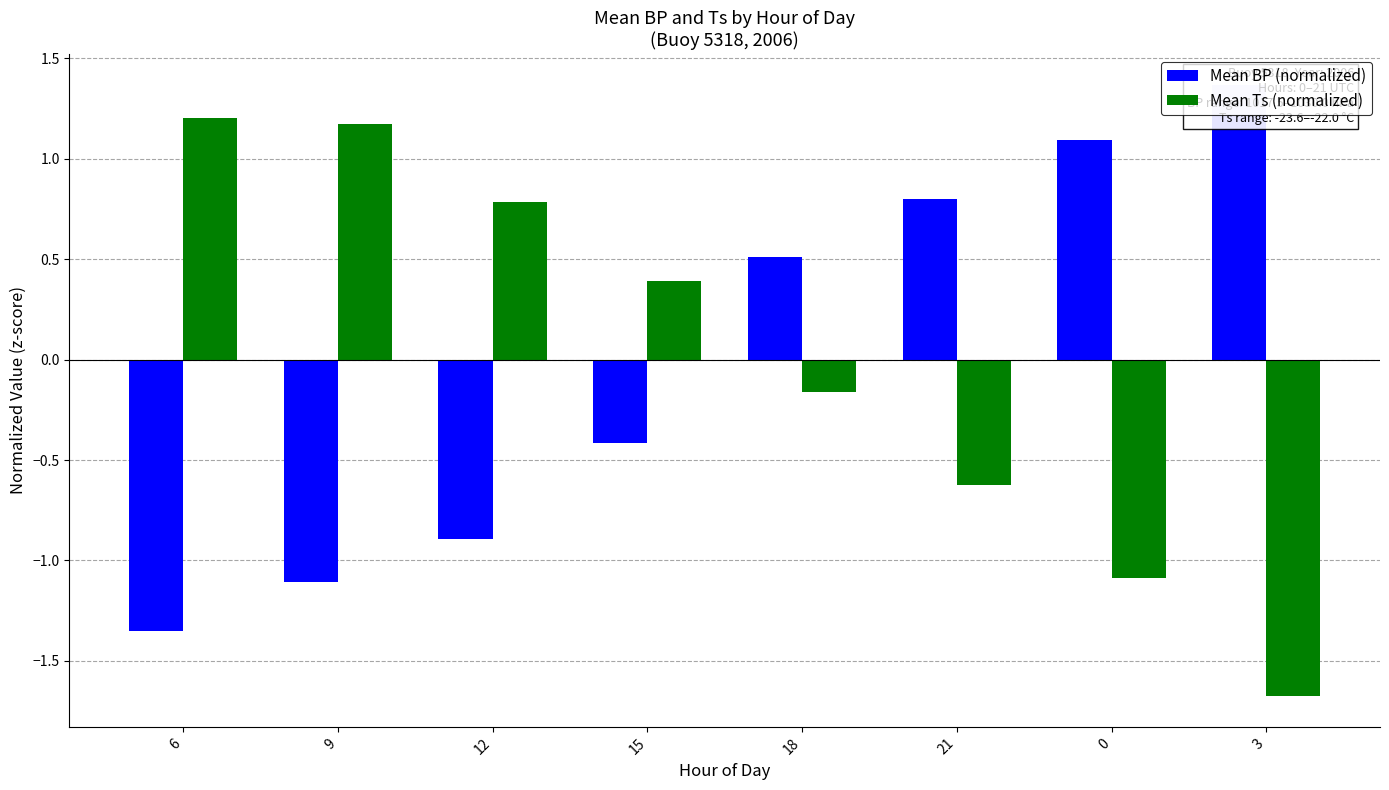

Reading left to right, transcribe all the data shown in this chart.

Mean BP (normalized): 6=-1.4	9=-1.1	12=-0.9	15=-0.4	18=0.5	21=0.8	0=1.1	3=1.4
Mean Ts (normalized): 6=1.2	9=1.2	12=0.8	15=0.4	18=-0.2	21=-0.6	0=-1.1	3=-1.7